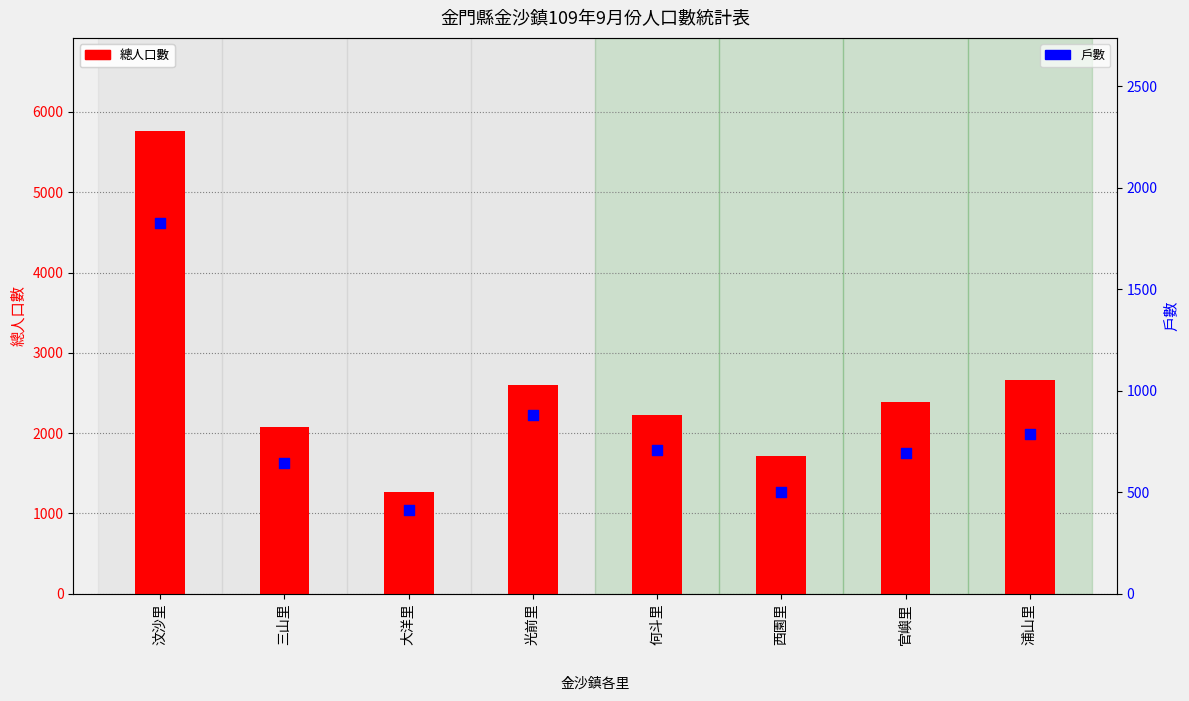

Which series contains the highest Y value?

總人口數